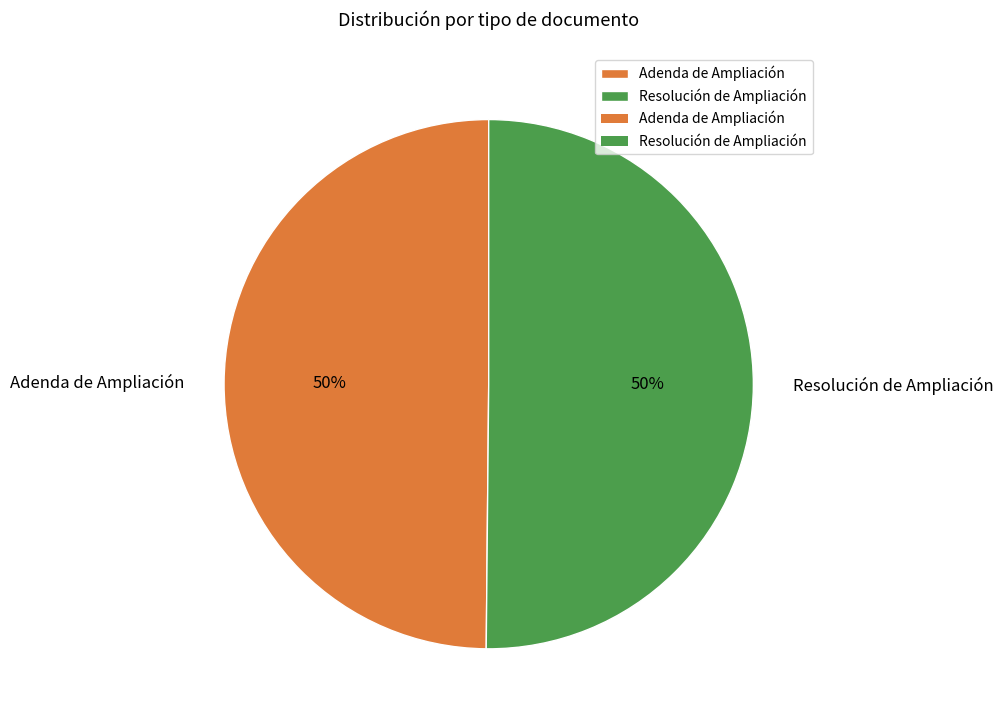

Do Resolución de Ampliación and Adenda de Ampliación together represent more than half of the pie?

Yes